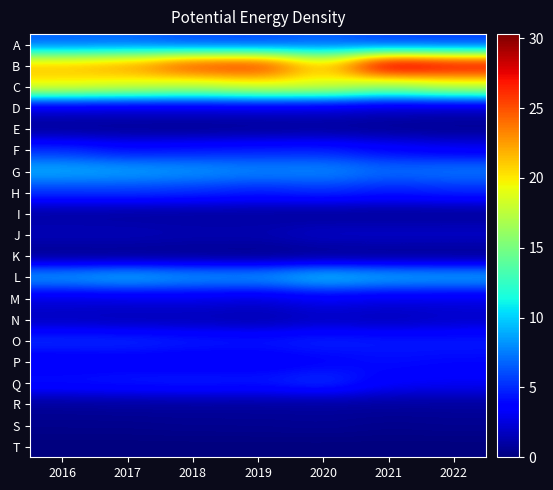

Reading left to right, transcribe all the data shown in this chart.

A: 2016=6.6	2017=6.7	2018=5.9	2019=5.8	2020=6.5	2021=5.5	2022=5.5
B: 2016=21.6	2017=22.8	2018=26.2	2019=26.8	2020=20.6	2021=30.3	2022=28.6
C: 2016=19.8	2017=18.9	2018=17.9	2019=19.1	2020=19.0	2021=16.5	2022=18.3
D: 2016=2.3	2017=2.2	2018=2.3	2019=2.3	2020=2.2	2021=1.8	2022=1.7
E: 2016=0.5	2017=0.5	2018=0.4	2019=0.5	2020=0.6	2021=0.5	2022=0.4
F: 2016=5.1	2017=4.1	2018=4.4	2019=4.6	2020=4.7	2021=3.8	2022=3.3
G: 2016=9.2	2017=8.9	2018=8.5	2019=8.0	2020=8.1	2021=7.2	2022=7.5
H: 2016=5.3	2017=5.4	2018=5.1	2019=4.6	2020=5.1	2021=4.5	2022=4.9
I: 2016=0.9	2017=0.8	2018=0.8	2019=0.8	2020=0.6	2021=0.6	2022=0.6
J: 2016=1.6	2017=1.6	2018=1.4	2019=1.4	2020=2.0	2021=2.0	2022=2.0
K: 2016=0.3	2017=0.3	2018=0.3	2019=0.2	2020=0.3	2021=0.3	2022=0.3
L: 2016=8.9	2017=9.6	2018=8.8	2019=8.7	2020=10.2	2021=9.4	2022=9.2
M: 2016=2.5	2017=2.6	2018=2.7	2019=2.4	2020=3.1	2021=2.7	2022=2.7
N: 2016=1.6	2017=1.4	2018=1.4	2019=1.2	2020=1.7	2021=1.5	2022=1.9
O: 2016=5.2	2017=5.1	2018=4.7	2019=4.5	2020=4.9	2021=4.6	2022=4.6
P: 2016=3.1	2017=3.3	2018=3.1	2019=3.2	2020=3.6	2021=4.1	2022=3.9
Q: 2016=4.4	2017=4.6	2018=4.8	2019=4.6	2020=5.4	2021=3.5	2022=3.3
R: 2016=0.7	2017=0.8	2018=0.8	2019=0.8	2020=0.8	2021=0.8	2022=0.8
S: 2016=0.4	2017=0.4	2018=0.5	2019=0.5	2020=0.6	2021=0.4	2022=0.5
T: 2016=0.0	2017=0.0	2018=0.0	2019=0.0	2020=0.0	2021=0.0	2022=0.0